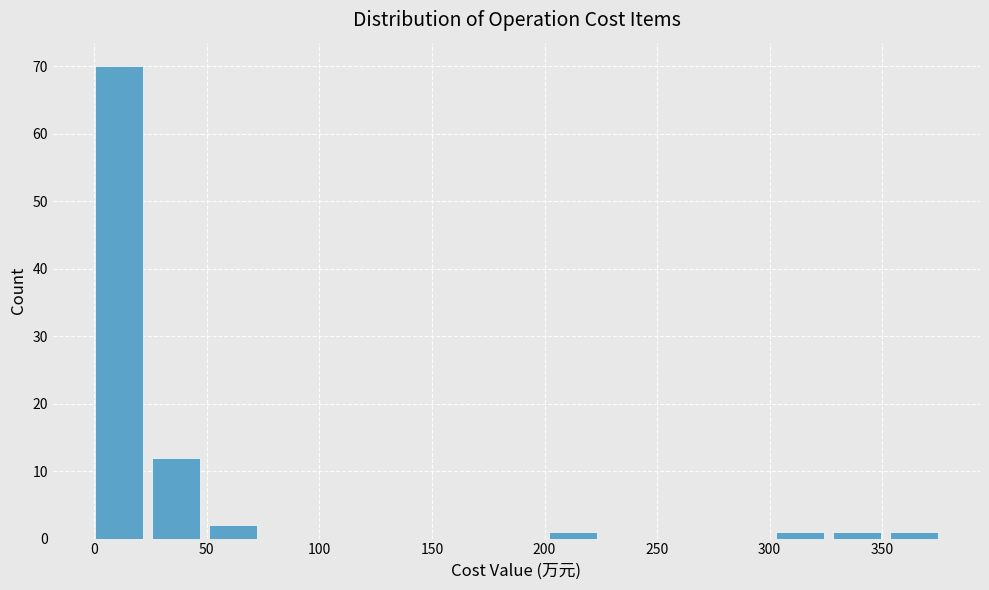

Reading left to right, transcribe this chart: for each bar, give the range it covers on the x-axis and its height. Neither the bar edges nor the heights are printed on the chart, so give them approximately, as read against the axes.

0 to 25: 70
25 to 50: 12
50 to 75: 2
75 to 100: 0
100 to 125: 0
125 to 150: 0
150 to 175: 0
175 to 200: 0
200 to 225: 1
225 to 250: 0
250 to 280: 0
280 to 305: 0
305 to 330: 1
330 to 355: 1
355 to 380: 1